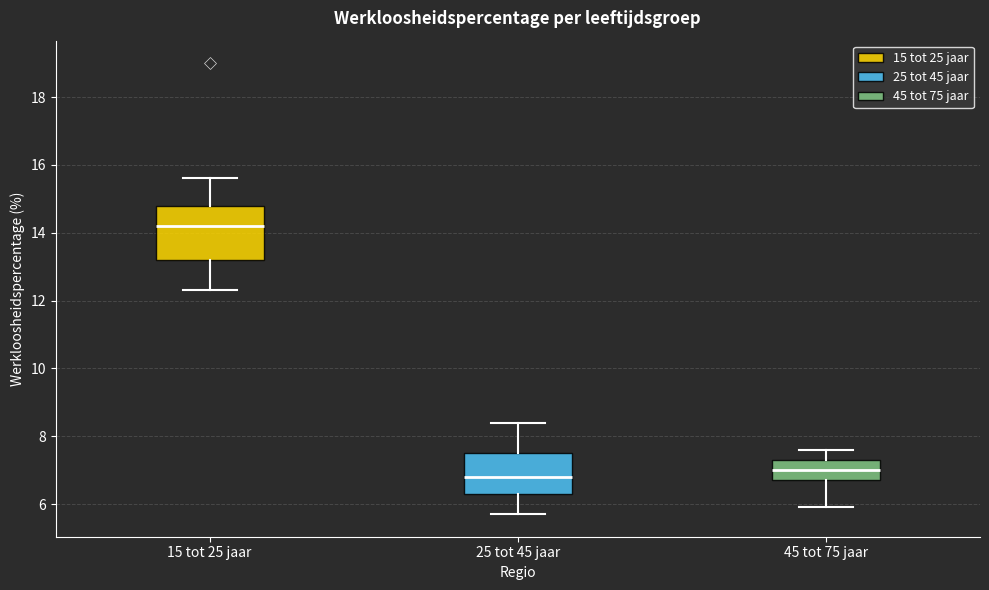

Reading left to right, transcribe this box plot: for each box, give where its median line is, the range the box spans, and where its two whiskers end, as read against the y-axis. The values are not printed on the chart, so give them approximately, as read against the axis.

15 tot 25 jaar: median 14.2, box 13.2 to 14.8, whiskers 12.4 to 15.6
25 tot 45 jaar: median 6.8, box 6.4 to 7.6, whiskers 5.8 to 8.4
45 tot 75 jaar: median 7.0, box 6.8 to 7.4, whiskers 6.0 to 7.6